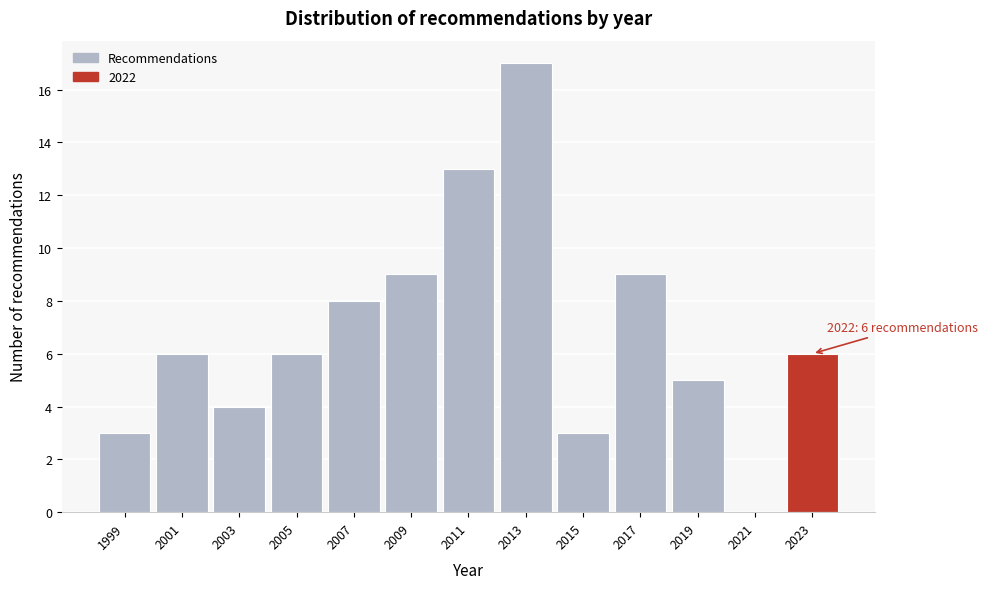

Which range on the x-axis has the tallest bar?

2012 to 2014